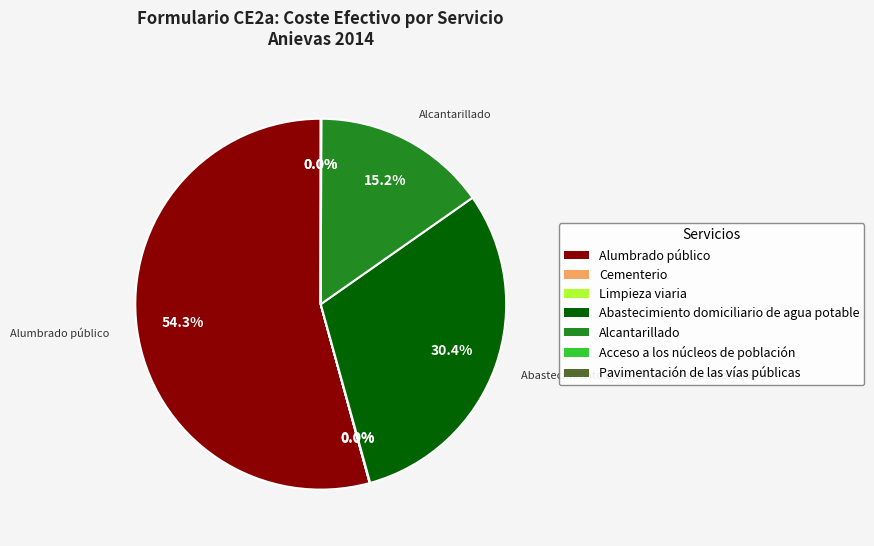

Does Alumbrado público represent more than half of the total?

Yes